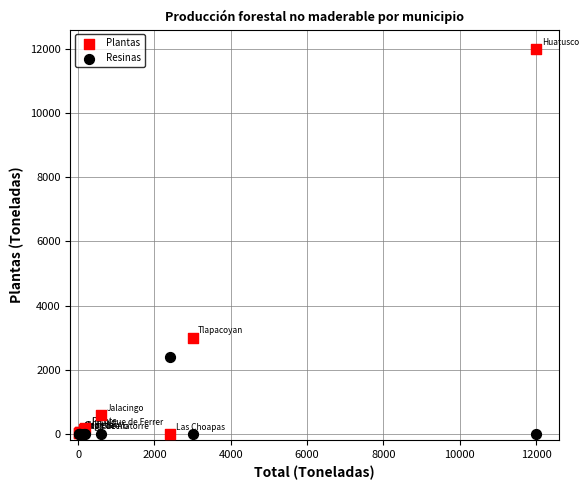

Across all series, what Y value is closest to 6000?

3000.0